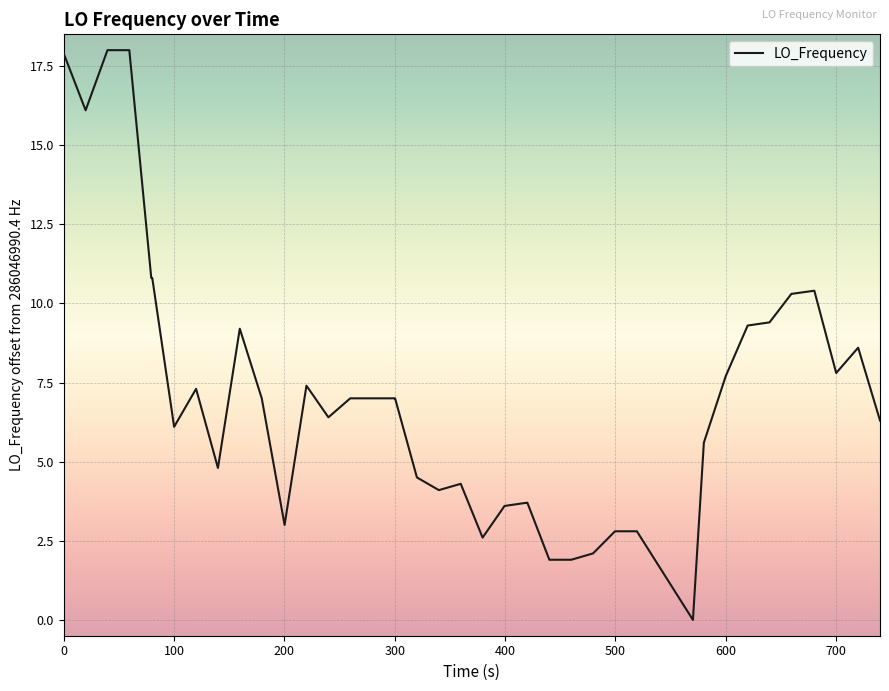

What is the maximum value shown in the chart?

18.0